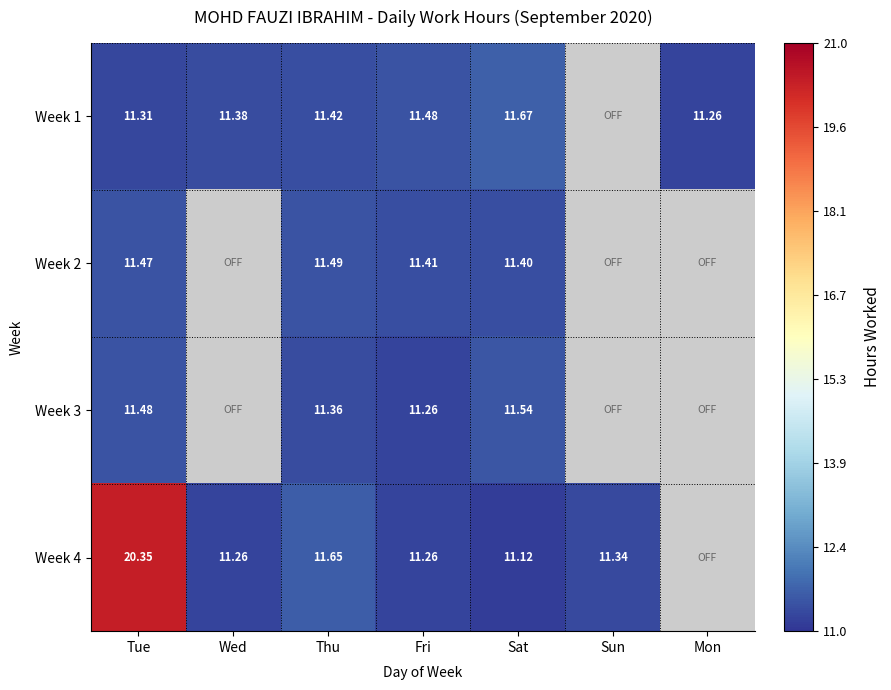

List the series in order of their peak value, lowest first.

Week 2, Week 3, Week 1, Week 4